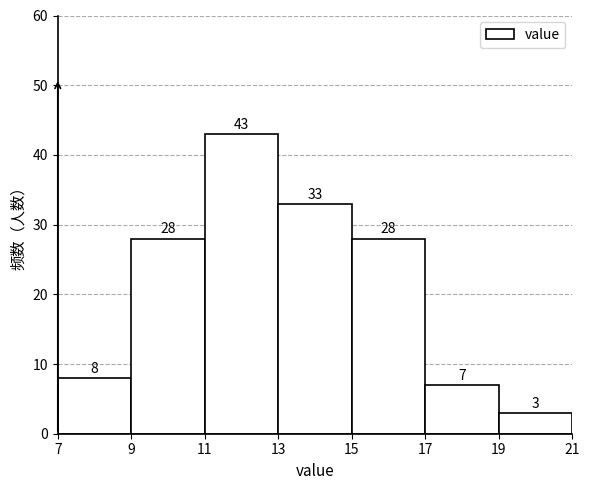

Reading left to right, transcribe this chart: for each bar, give the range it covers on the x-axis and its height.

7 to 9: 8
9 to 11: 28
11 to 13: 43
13 to 15: 33
15 to 17: 28
17 to 19: 7
19 to 21: 3